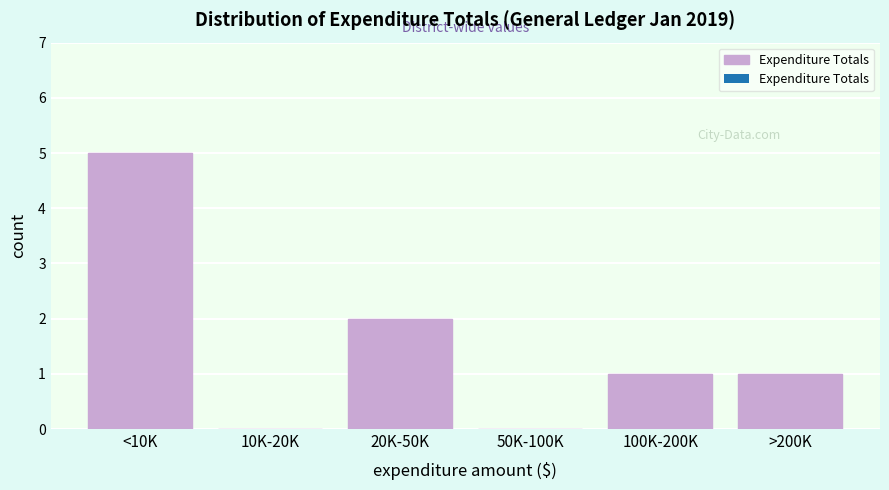

Reading right to left, list all the values displayed in this chart.

>200K=1	100K-200K=1	50K-100K=0	20K-50K=2	10K-20K=0	<10K=5